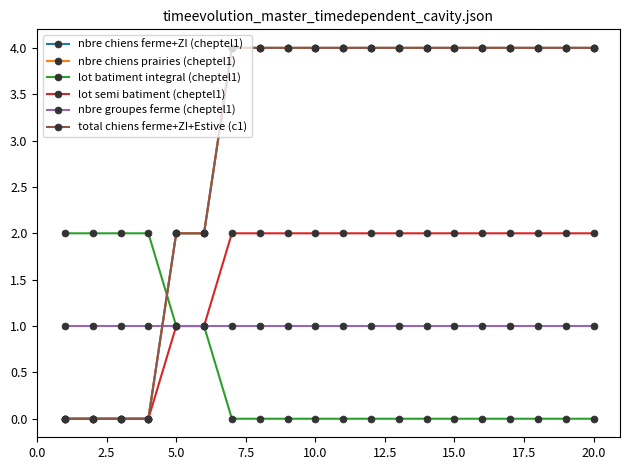

At how many categories does at least one series exceed 2?

14